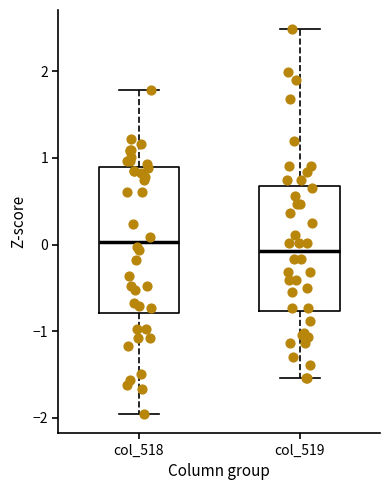

Reading left to right, read every box against the y-axis: the position of its median line, the range the box covers, and the ends of its whiskers. The values are not printed on the chart, so give them approximately, as read against the axis.

col_518: median 0.0, box -0.8 to 0.9, whiskers -2.0 to 1.8
col_519: median -0.1, box -0.8 to 0.7, whiskers -1.5 to 2.5